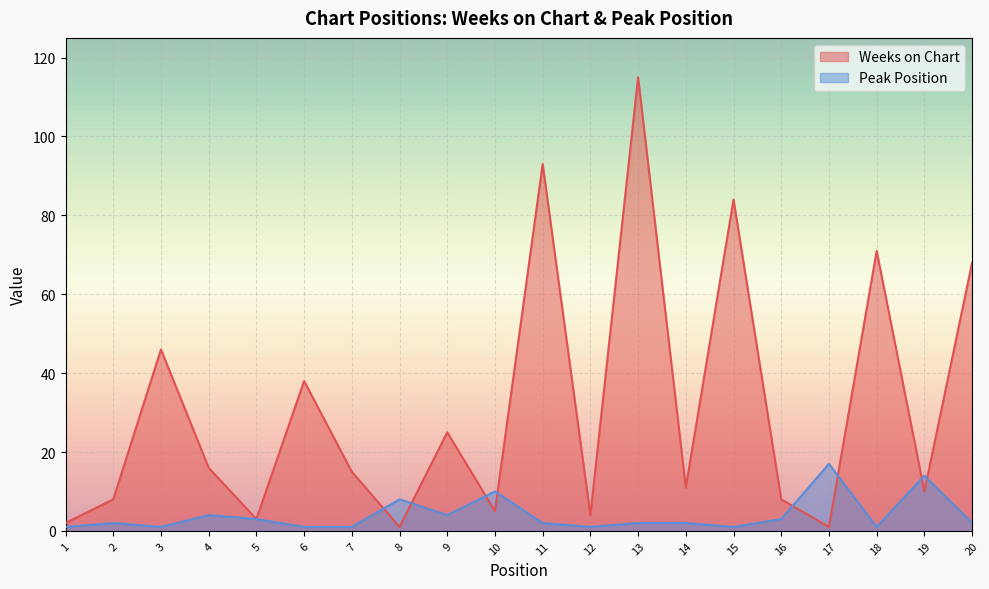

Which series ends up on top after the final intersection of Weeks on Chart and Peak Position?

Weeks on Chart